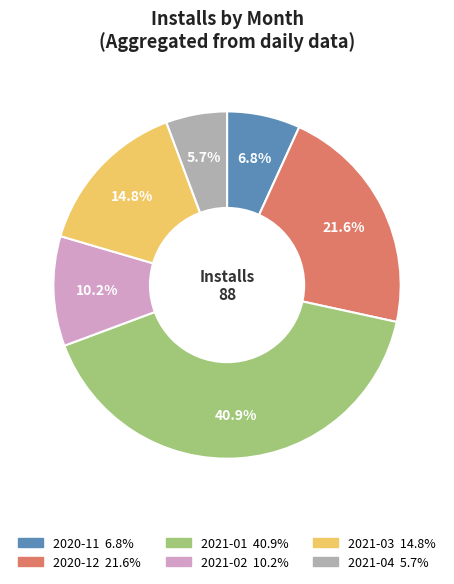

What percentage is NOT represented by 2021-03?

85.2%